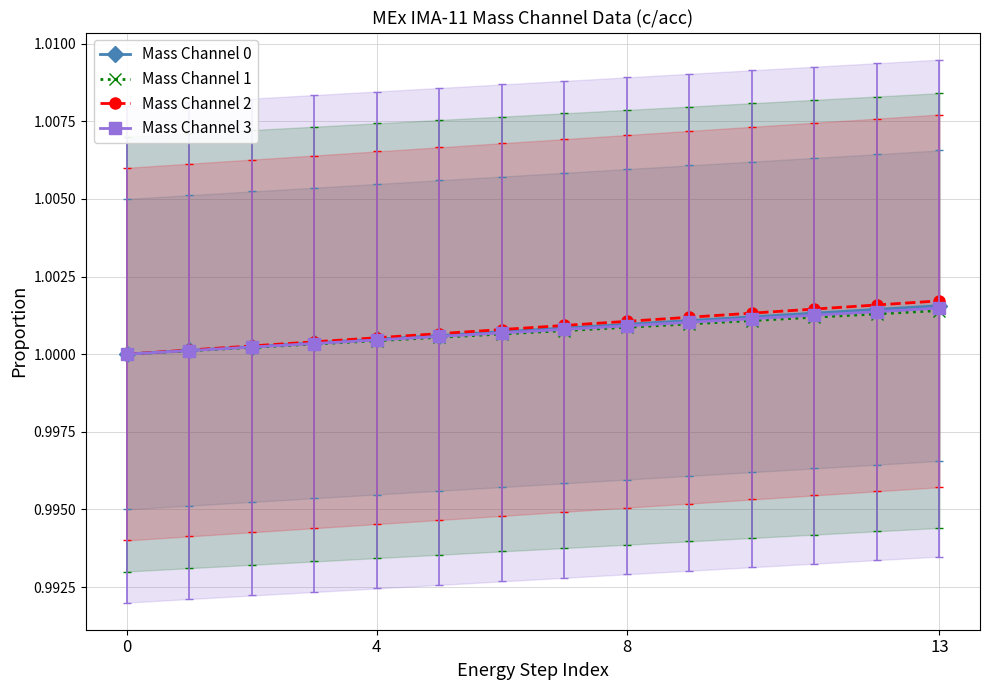

What is the label of the 13th point from the left?

12